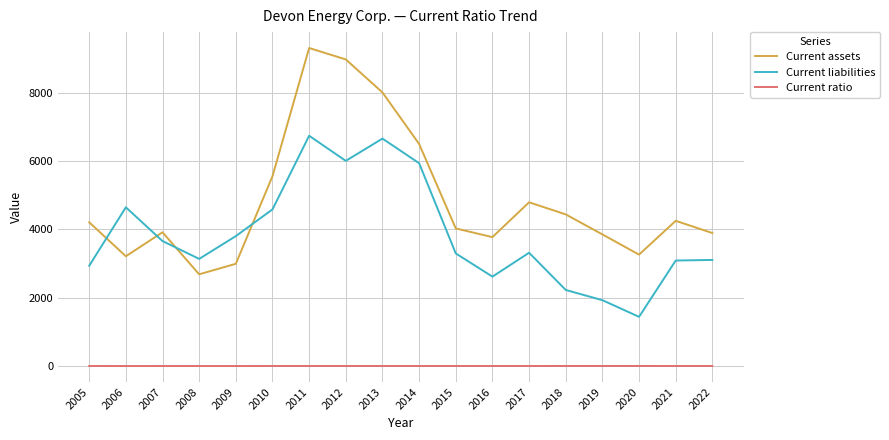

Is this an area chart (filled region under the line)?

No